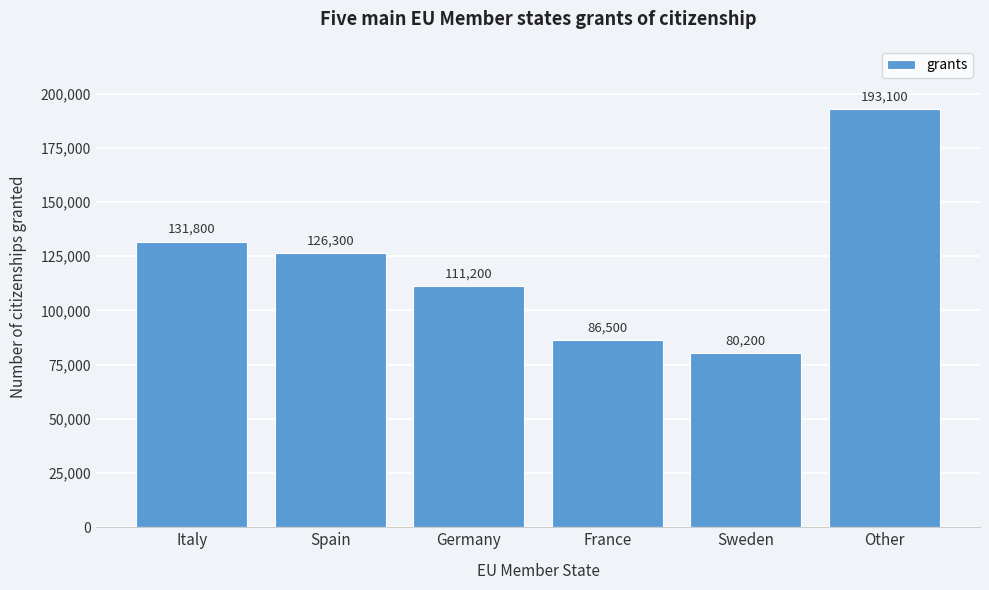

Reading right to left, list all the values displayed in this chart.

Other=193100	Sweden=80200	France=86500	Germany=111200	Spain=126300	Italy=131800